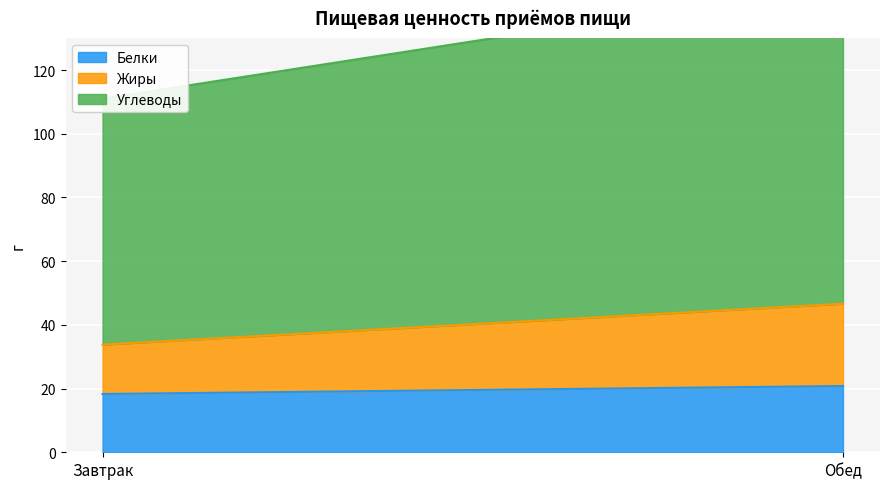

Rank the categories by Белки value from highest to lowest.

Обед, Завтрак